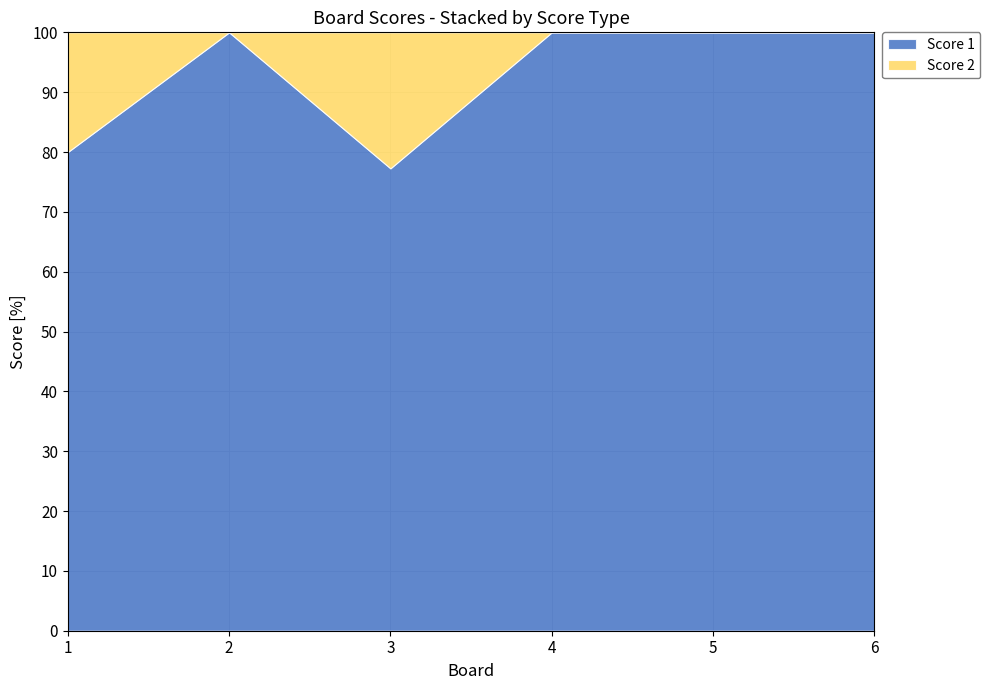

True or false: Score 1 and Score 2 cross at least once.

False